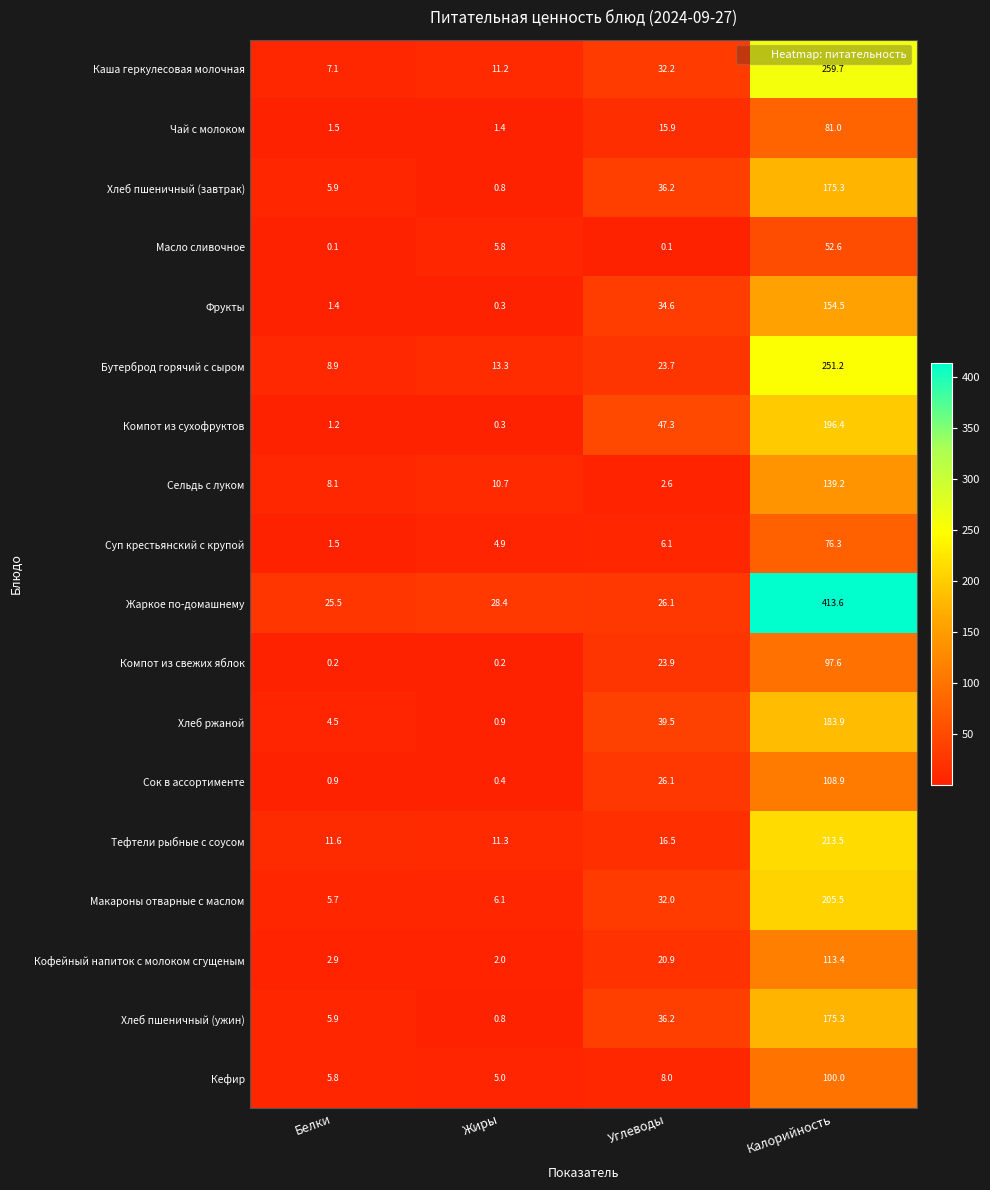

Where does the Хлеб пшеничный (завтрак) series first go above 36?

Углеводы